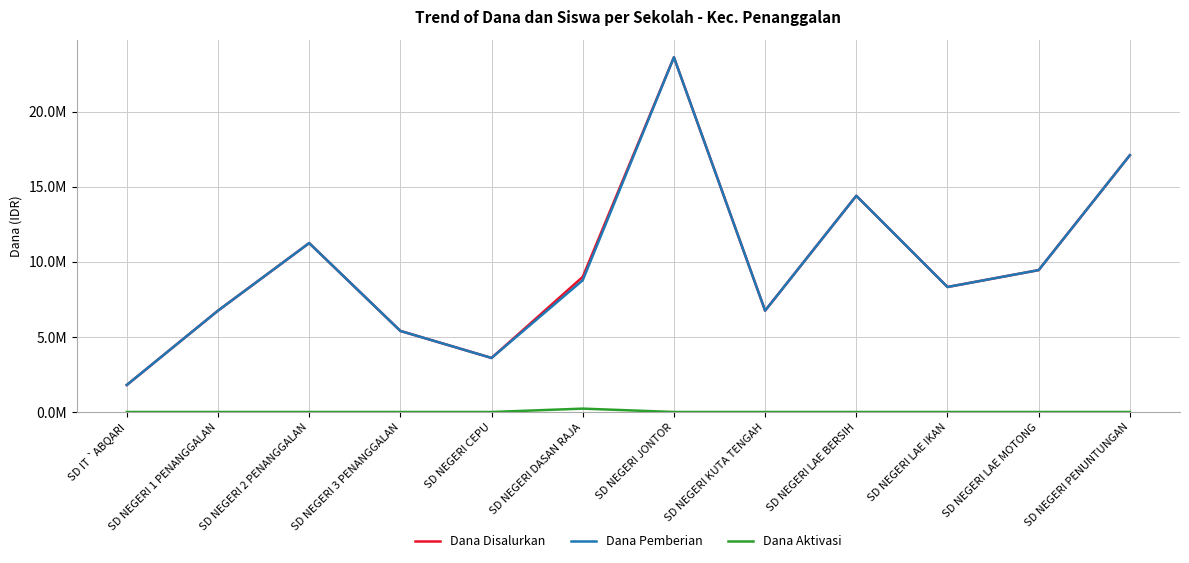

Does the chart have visible grid lines?

Yes